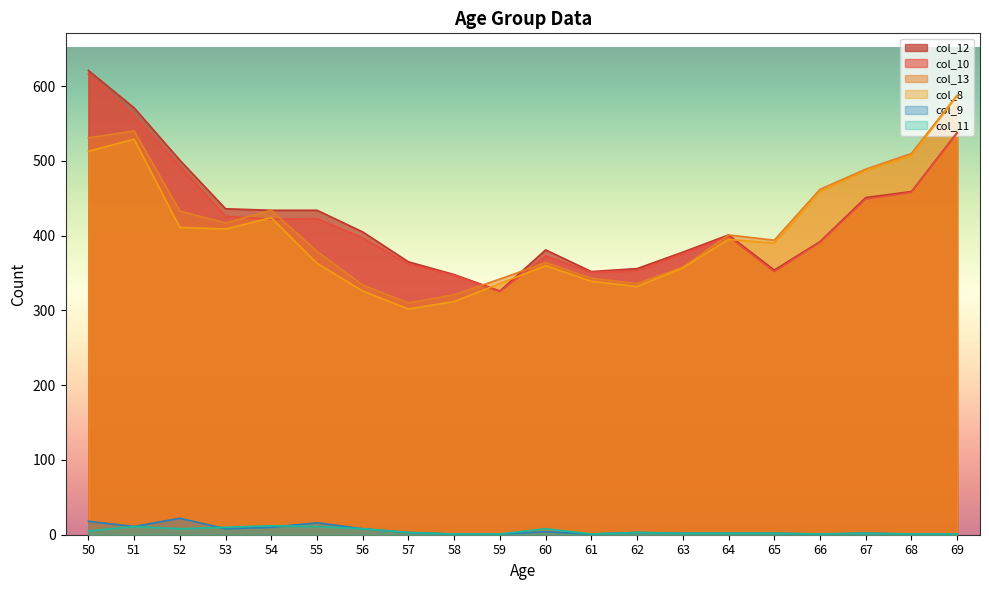

True or false: col_9 and col_8 cross at least once.

False